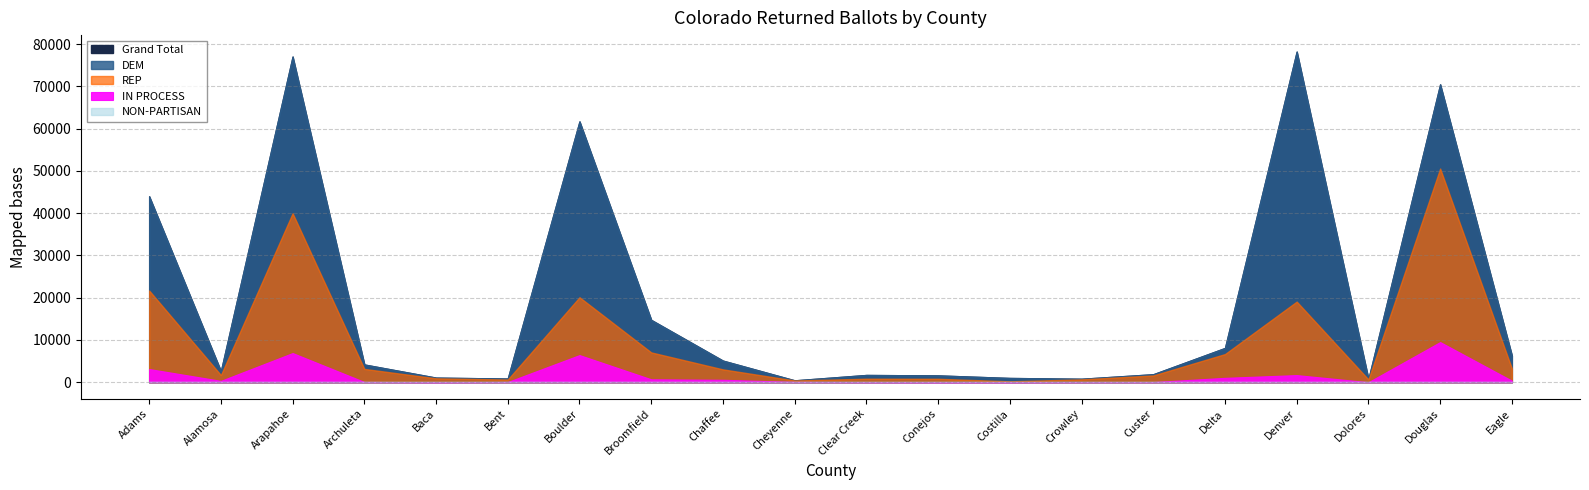

Which series has the widest spread of values?

Grand Total